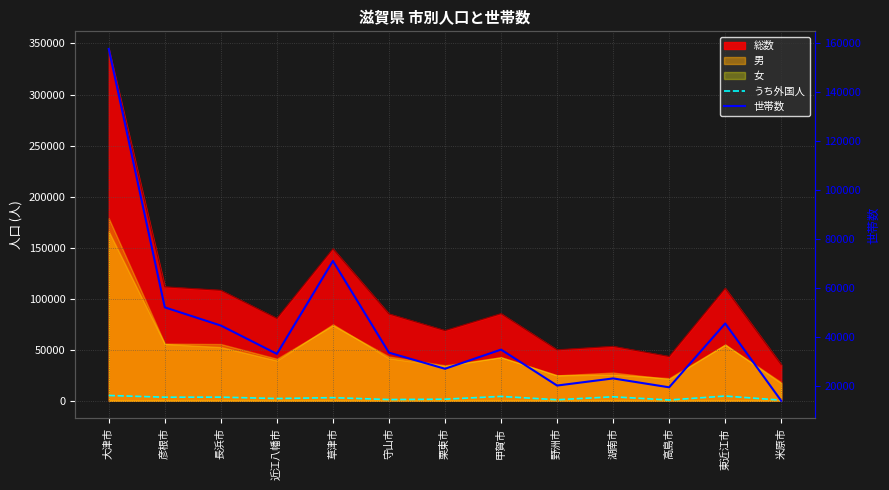

At which category does the chart reach its minimum across all series?

米原市